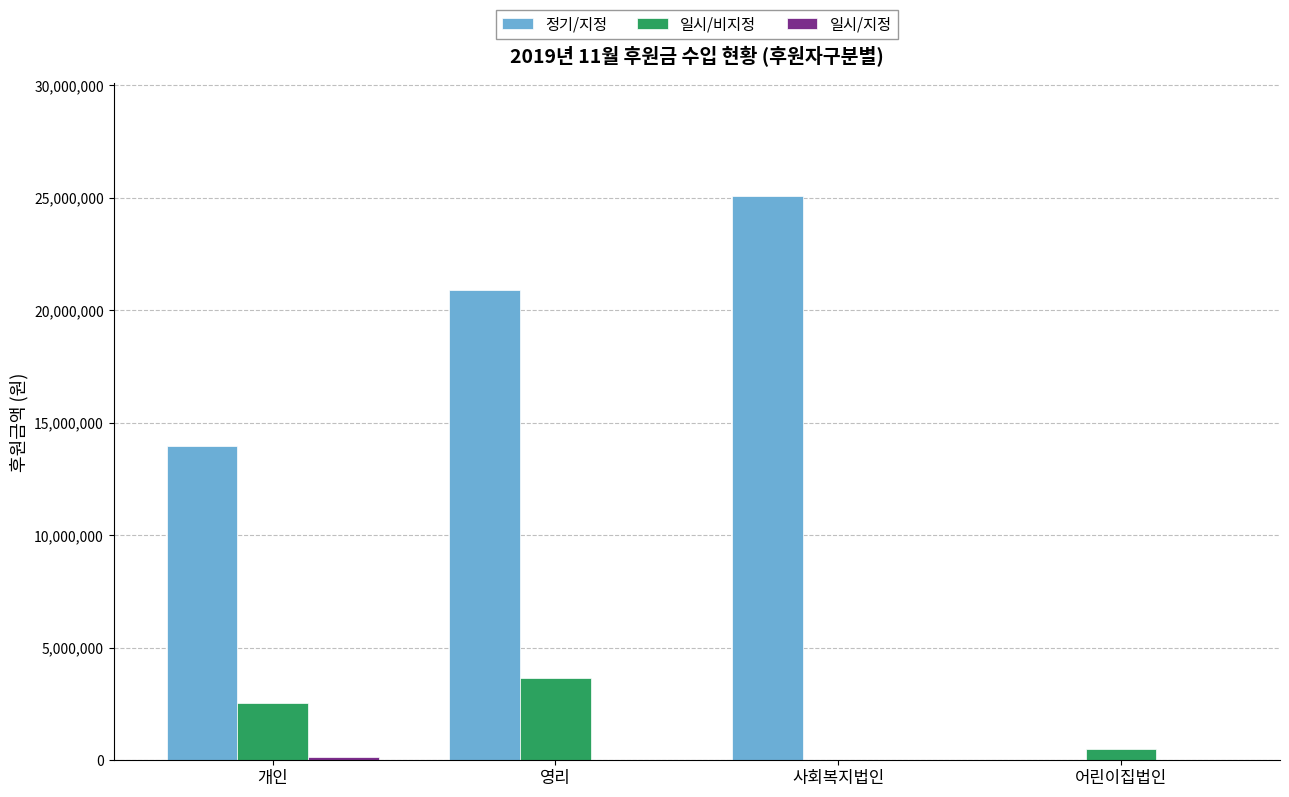

Which series changed the most between 개인 and 사회복지법인?

정기/지정